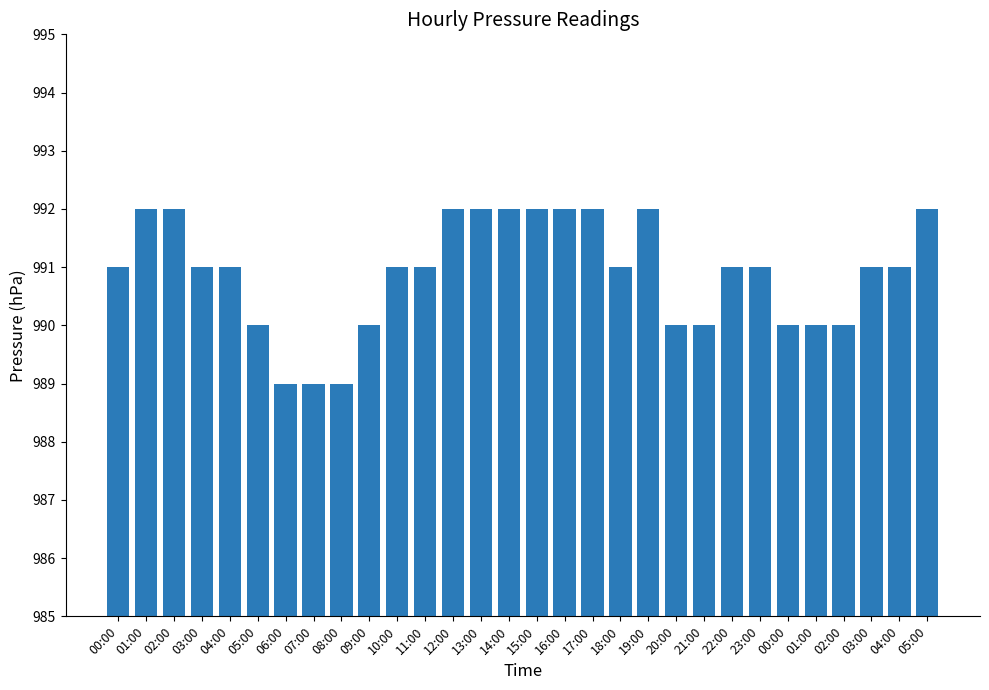

How many categories are shown in the chart?

30